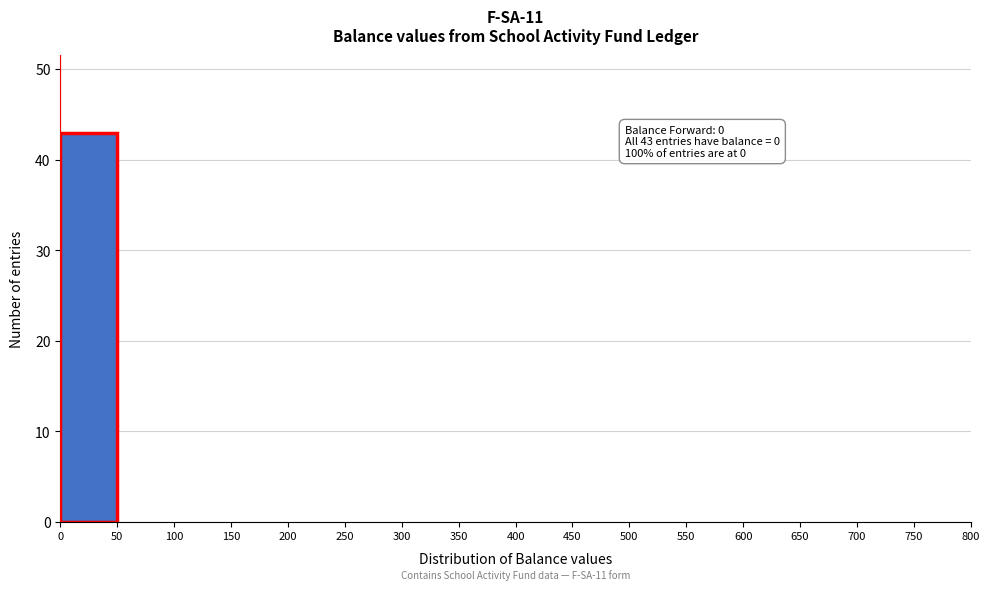

Over which range of the x-axis is the bar tallest?

0 to 50